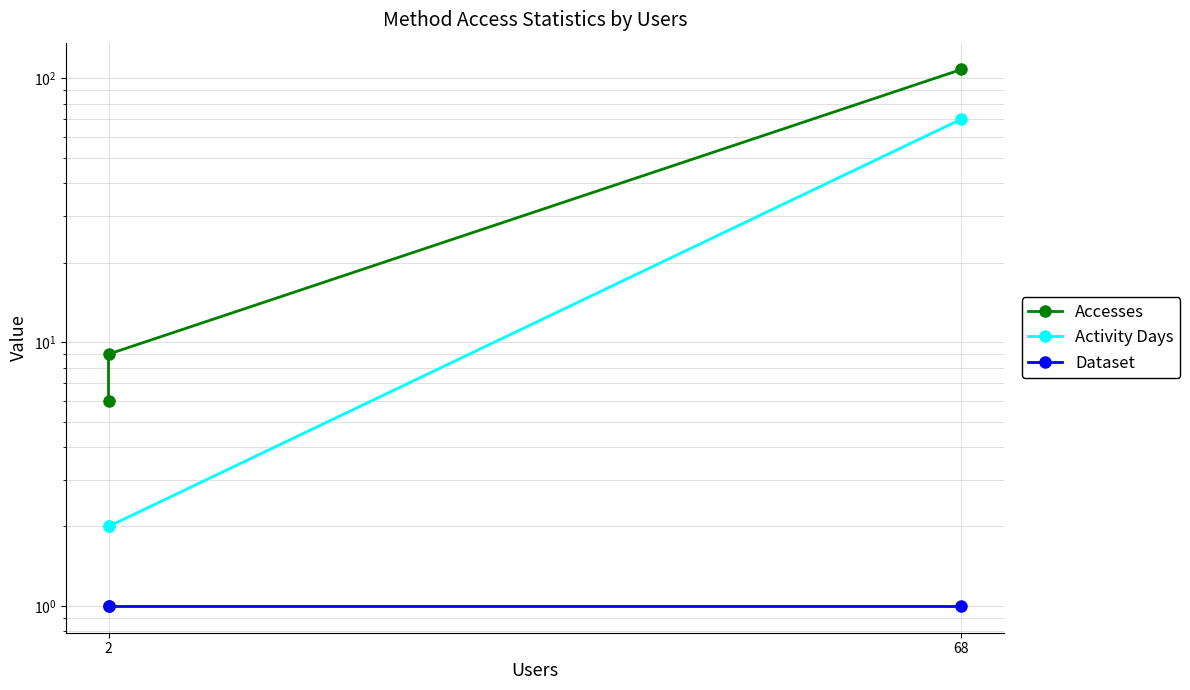

What is the smallest value displayed?

1